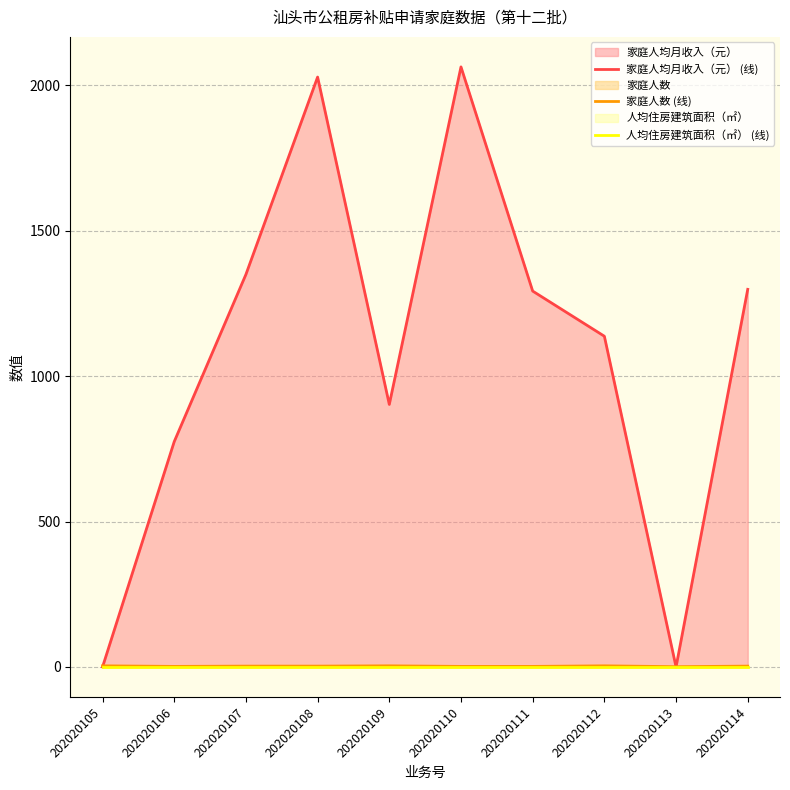

Reading right to left, extract all data points from this chart.

家庭人均月收入（元） (线): 202020114=1298.8	202020113=0.0	202020112=1137.5	202020111=1292.8	202020110=2063.8	202020109=902.9	202020108=2028.8	202020107=1350.0	202020106=775.0	202020105=0.0
家庭人数 (线): 202020114=3.0	202020113=1.0	202020112=4.0	202020111=2.0	202020110=2.0	202020109=4.0	202020108=3.0	202020107=3.0	202020106=2.0	202020105=4.0
人均住房建筑面积（㎡） (线): 202020114=0.0	202020113=0.0	202020112=0.0	202020111=0.0	202020110=0.0	202020109=0.0	202020108=0.0	202020107=0.0	202020106=0.0	202020105=0.0